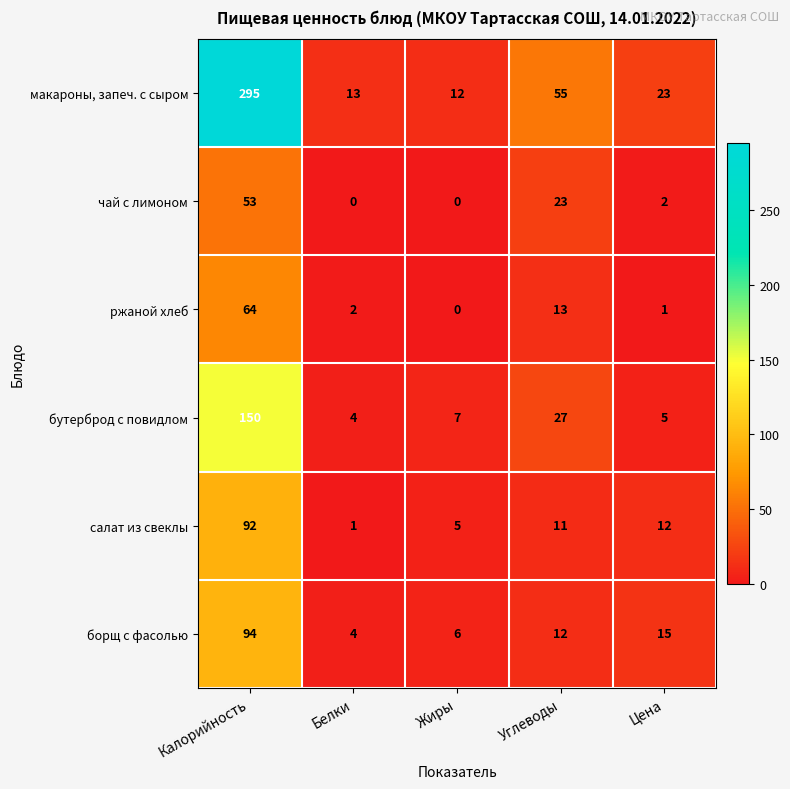

What is the difference between the second highest and minimum values in the борщ с фасолью series?

11